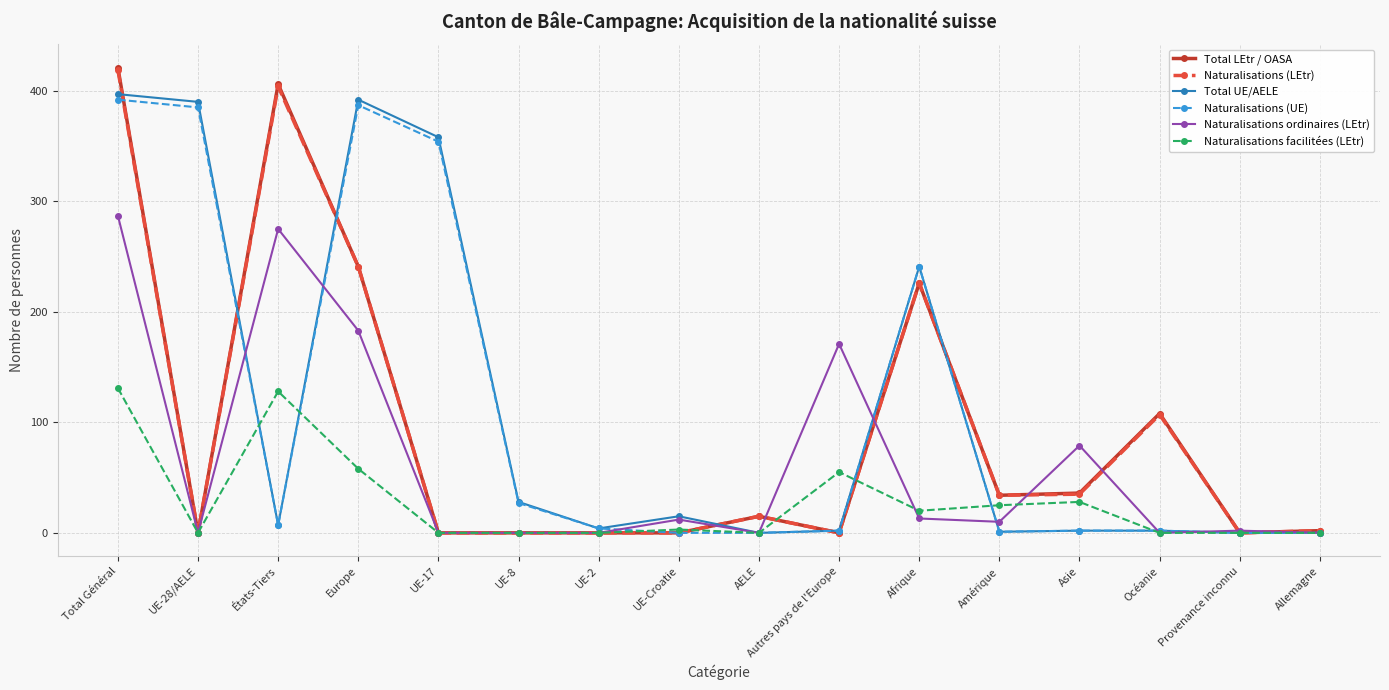

What is the difference between the maximum and minimum values in the Naturalisations (LEtr) series?

419